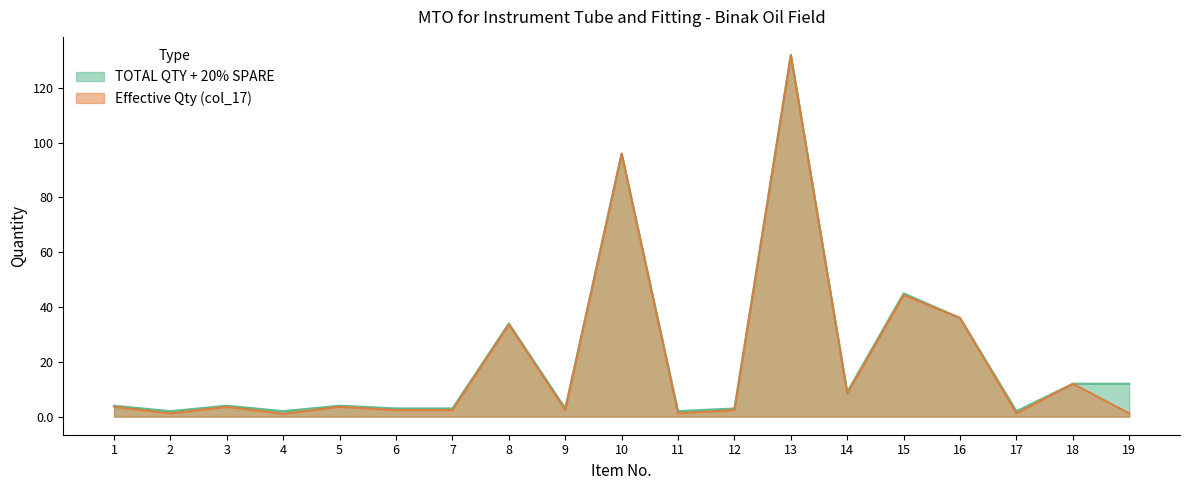

Which has a higher value, 17 or 13?

13